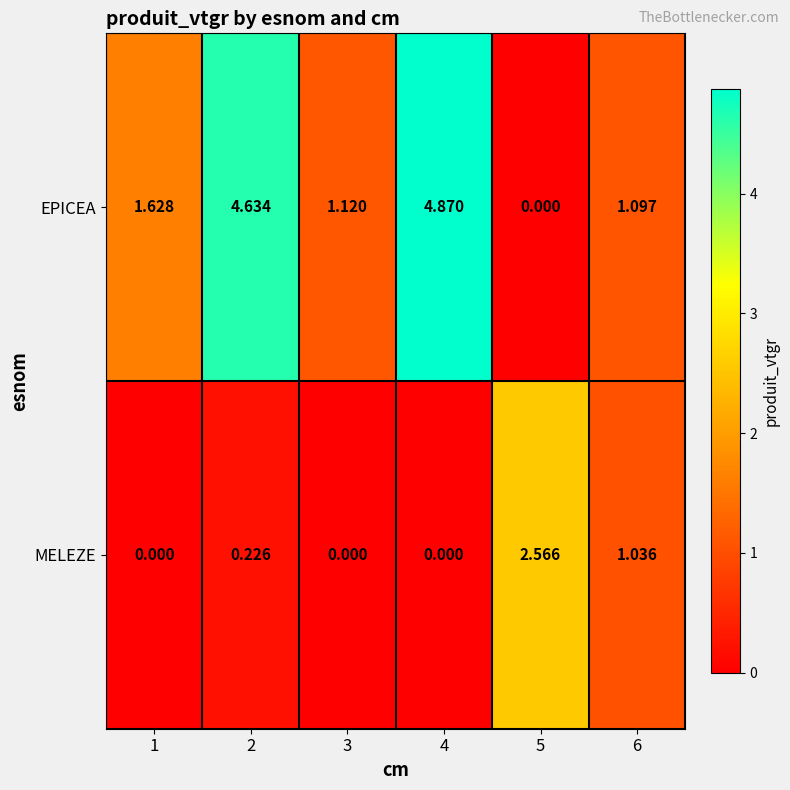

List the series in order of their peak value, lowest first.

MELEZE, EPICEA